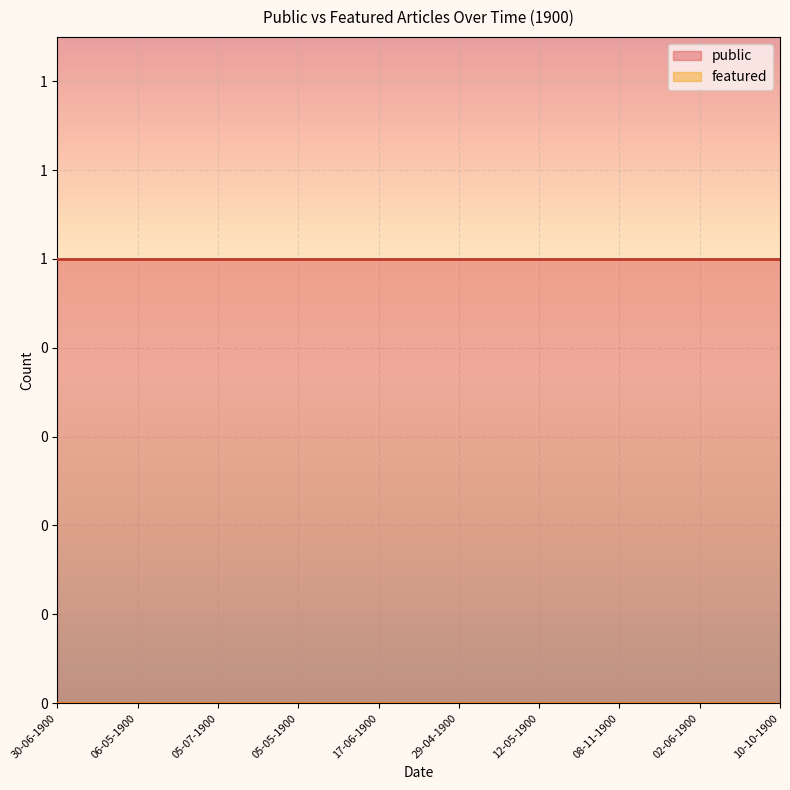

Which category has the highest value in the featured series?

30-06-1900